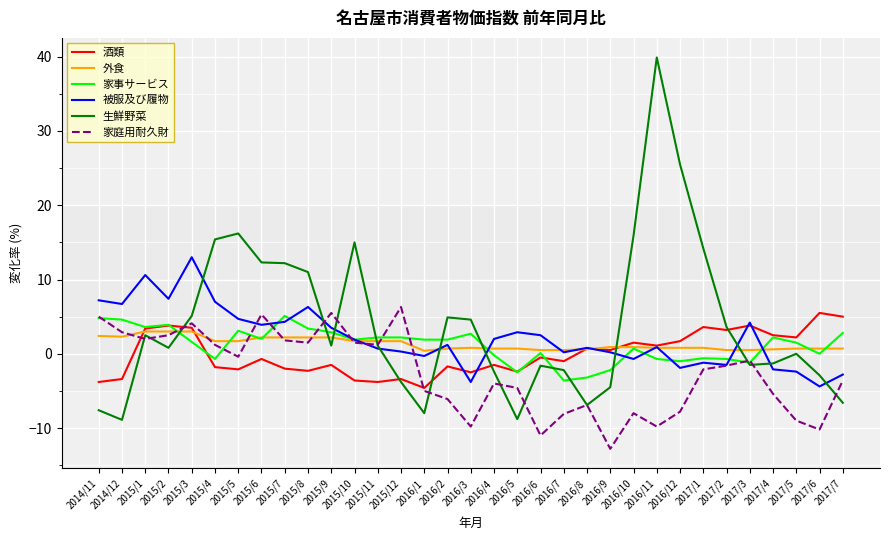

What is the minimum value for 被服及び履物?

-4.4